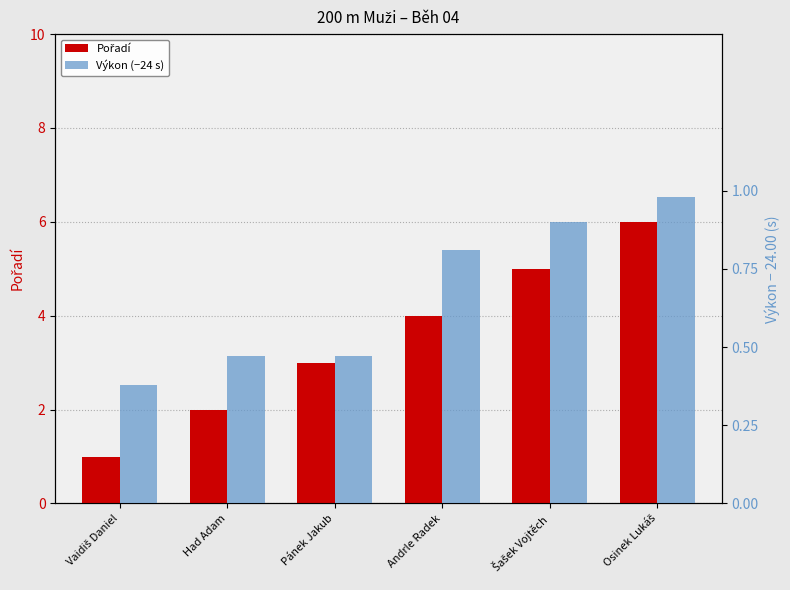

What is the sum of the Pořadí values at Andrle Radek and Šašek Vojtěch?

9.0